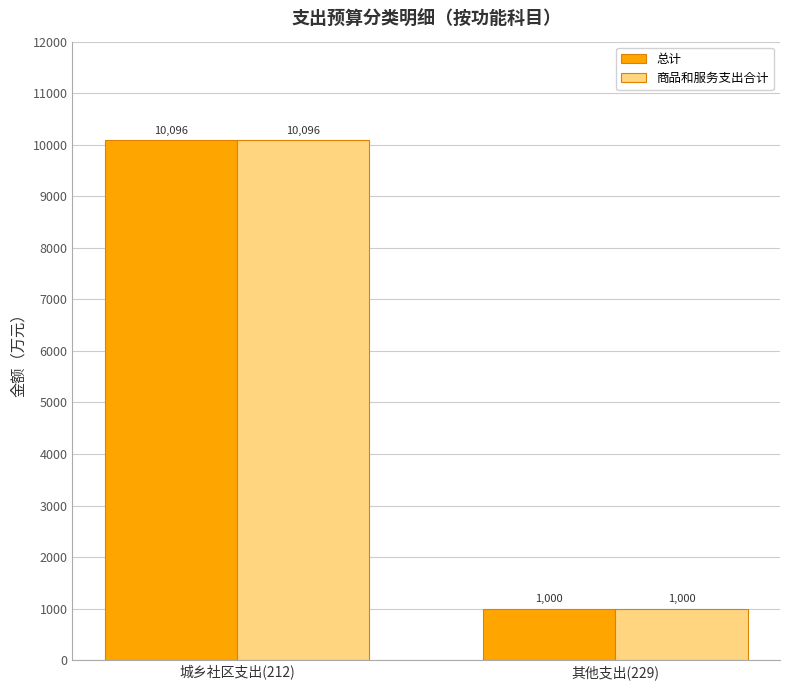

At which label is 商品和服务支出合计 closest to 5547?

其他支出(229)